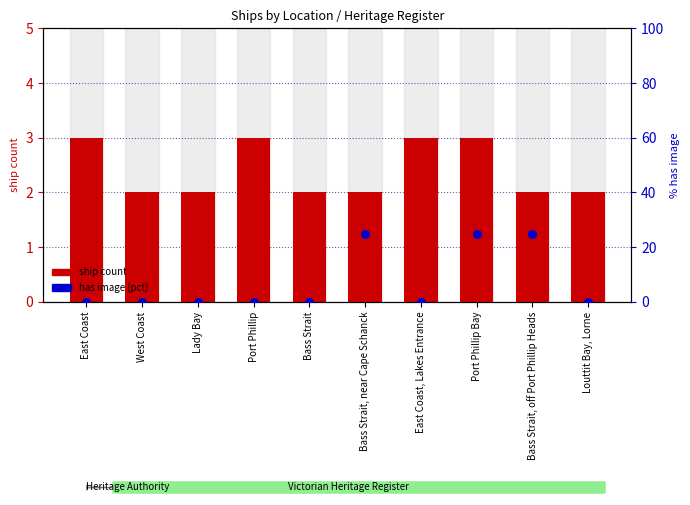

Which series contains the highest Y value?

has image (pct)